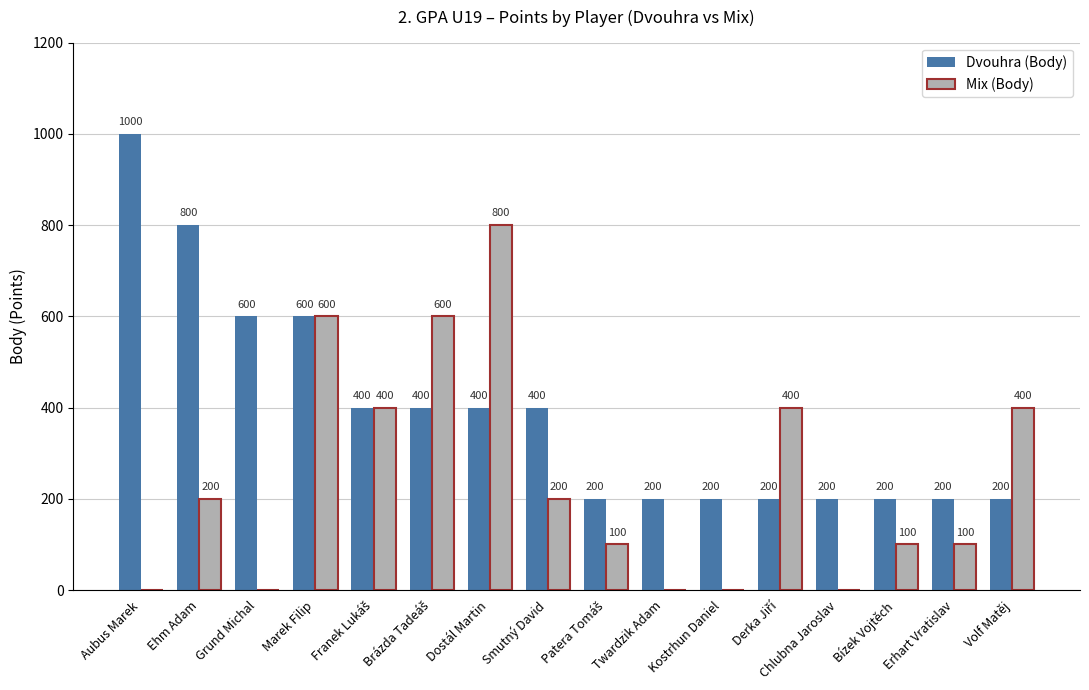

What is the total value across all series at Smutný David?

600